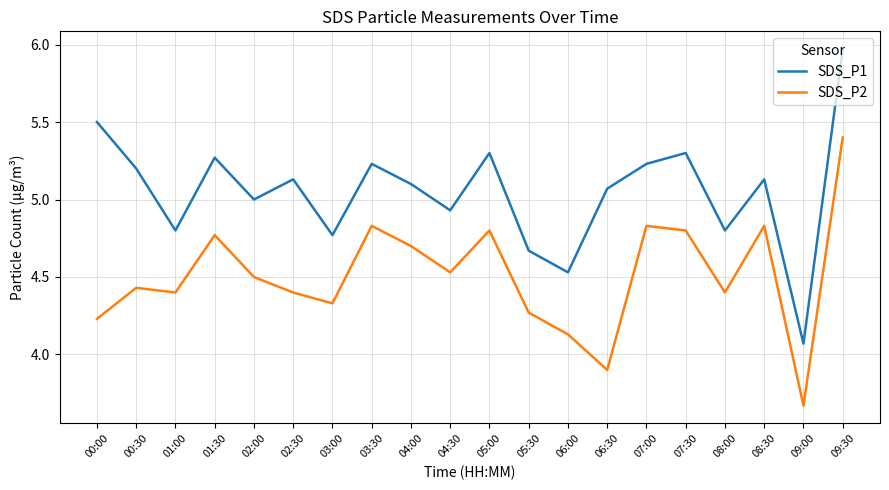

Does the chart display data point markers on the line(s)?

No